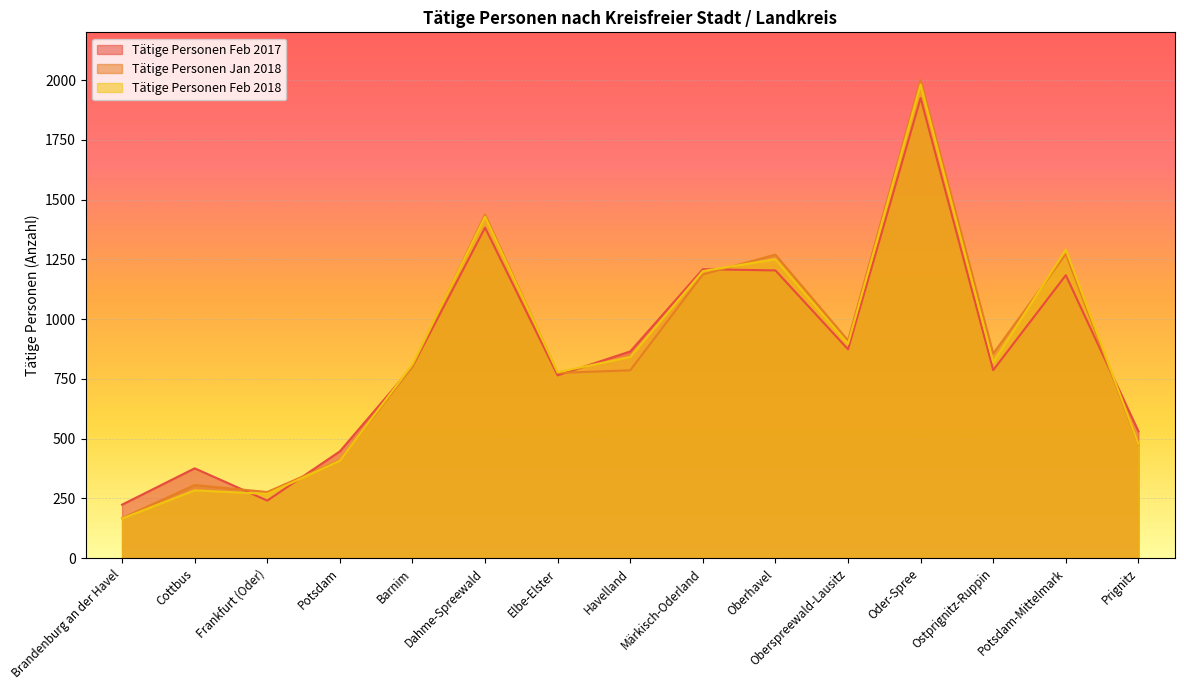

What is the average value of the Tätige Personen Feb 2018 series?

860